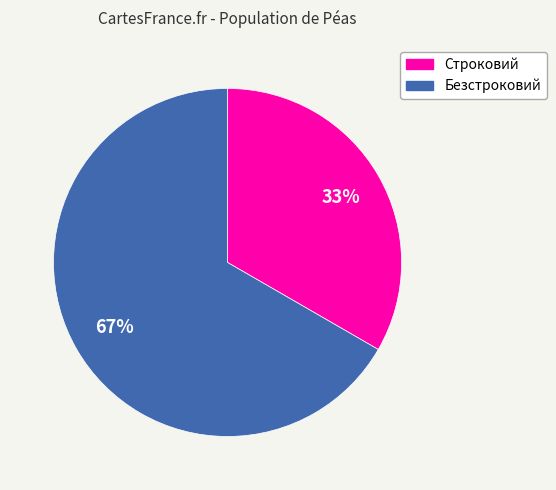

Which slice is the largest?

Безстроковий